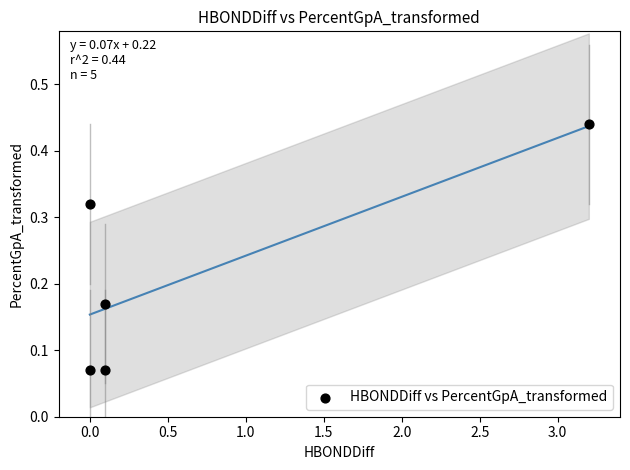

What is the average X value?

0.7